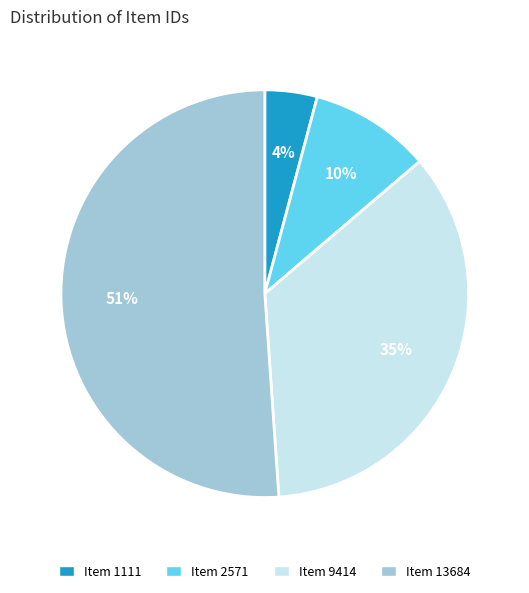

To the nearest percent, what percentage of the pie is Item 1111?

4%